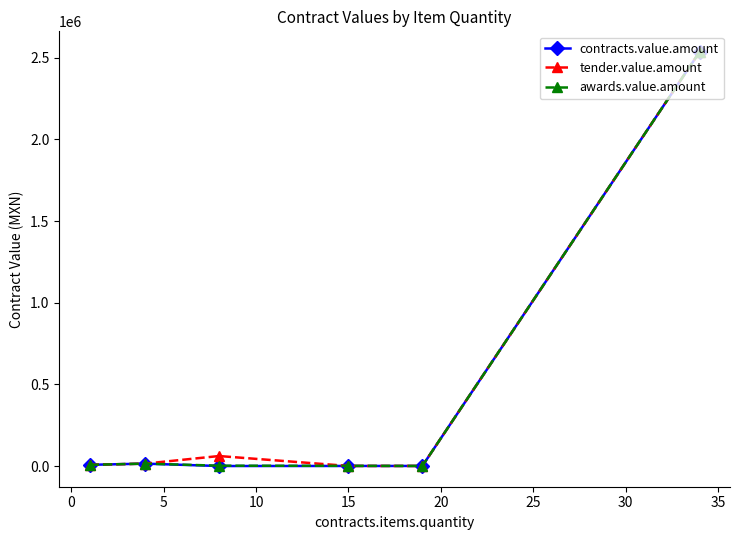

What is the maximum value for tender.value.amount?

2535114.2